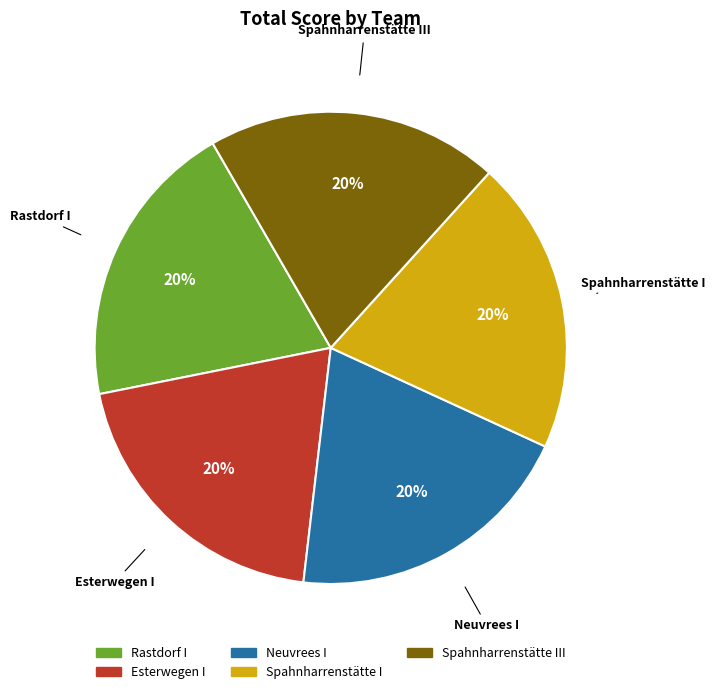

To the nearest percent, what is the average slice percentage?

20%